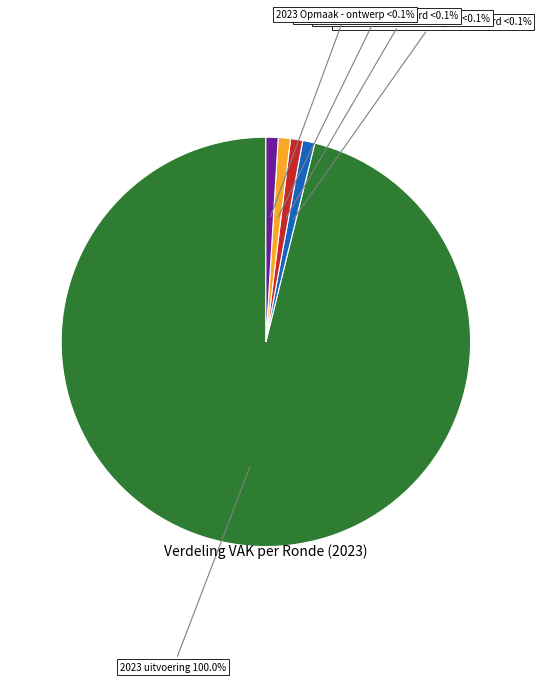

Which has a higher value, 2023 Opmaak – goedgekeurd or 2023 1ste aanpassing – ontwerp?

2023 Opmaak – goedgekeurd